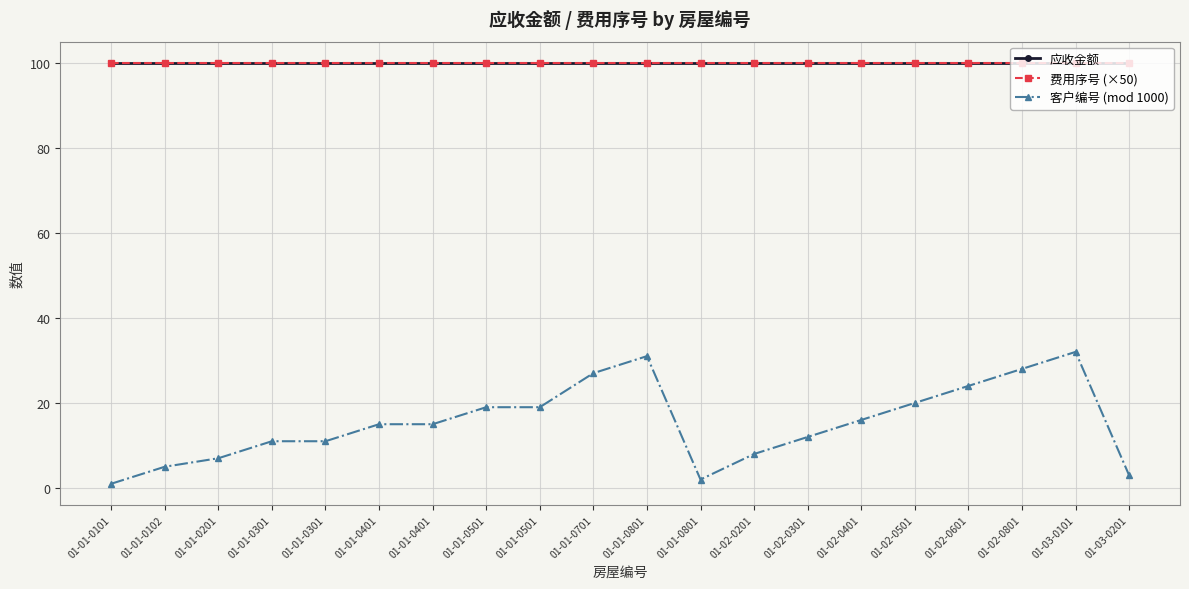

What is the label of the 6th point from the left?

01-01-0401